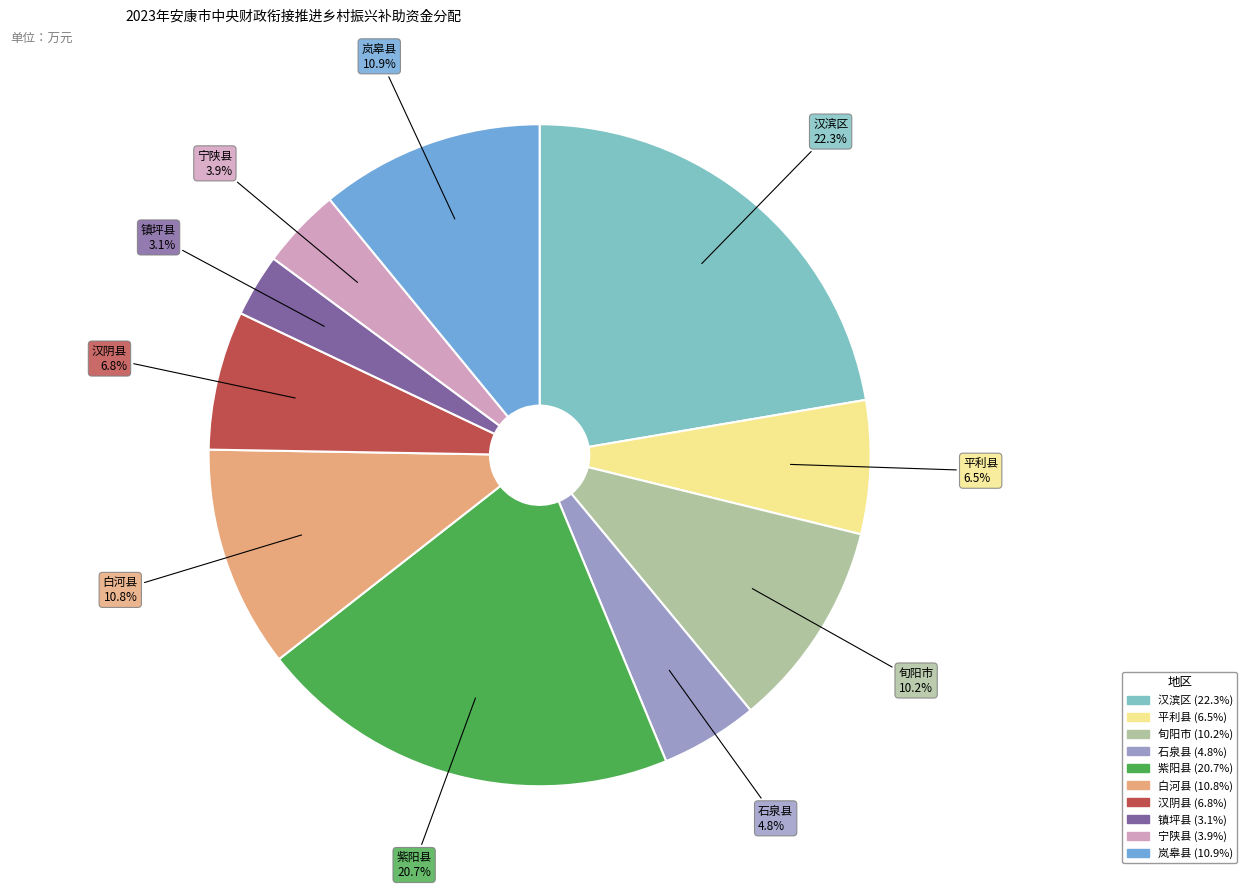

To the nearest percent, what portion does 汉滨区 represent?

22%